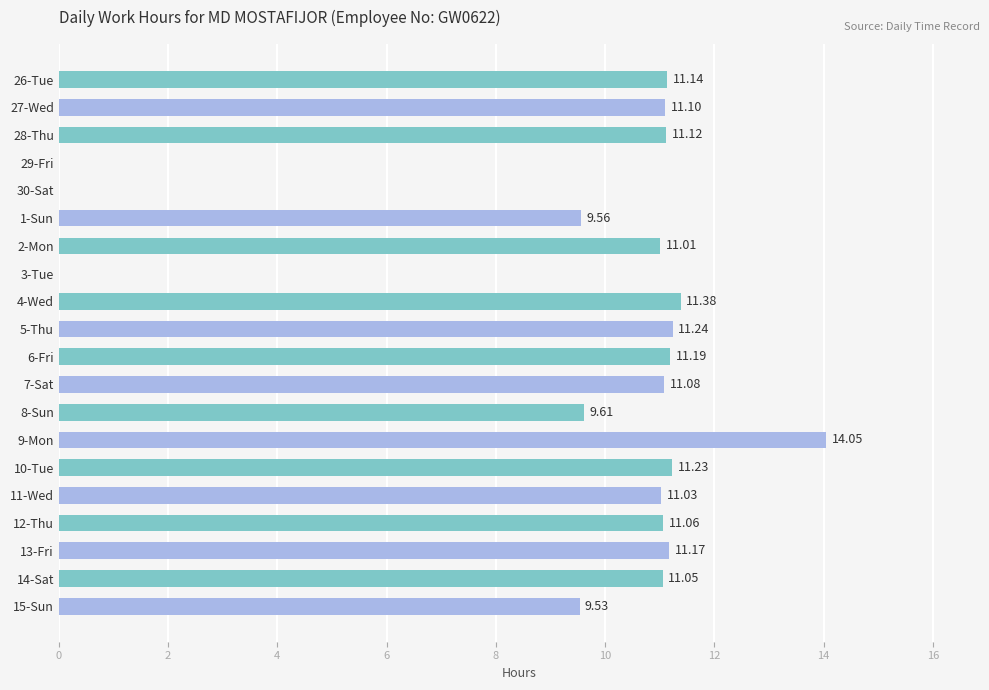

What is the sum of all values?

187.6